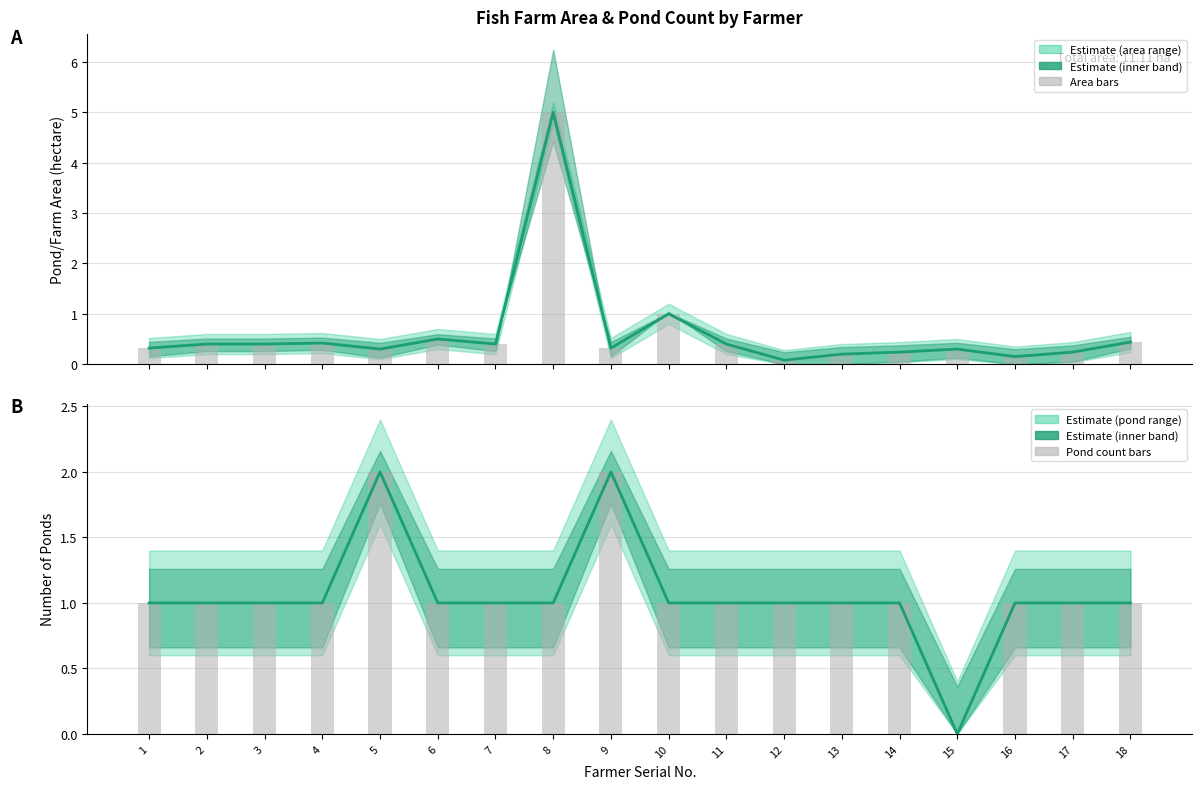

How many values in the Pond count bars series are below 1?

1